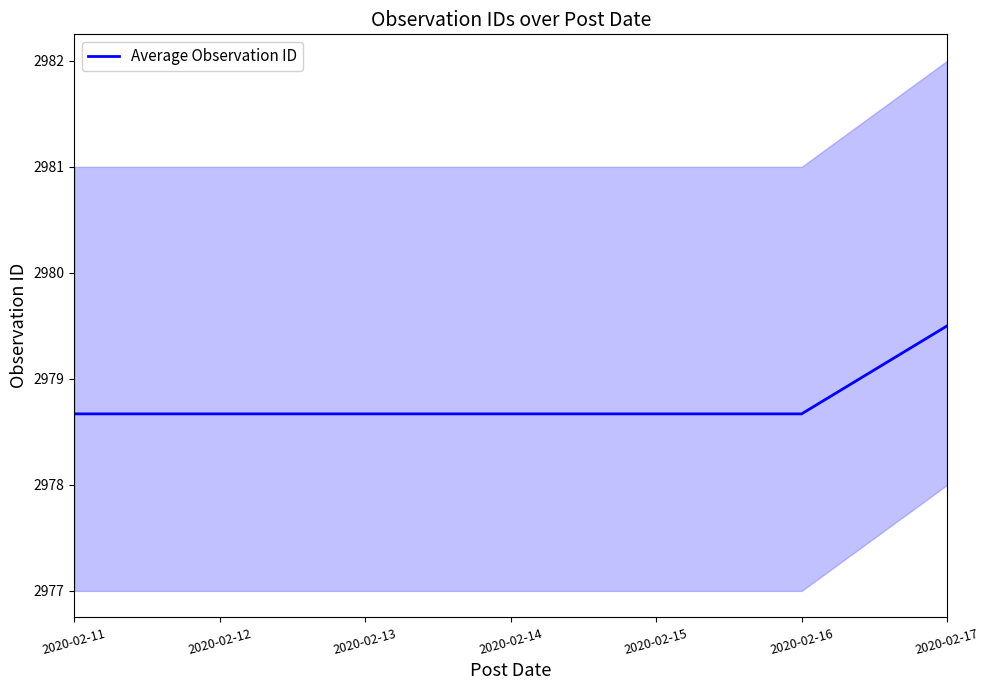

What is the approximate value at 2020-02-13?

2978.7